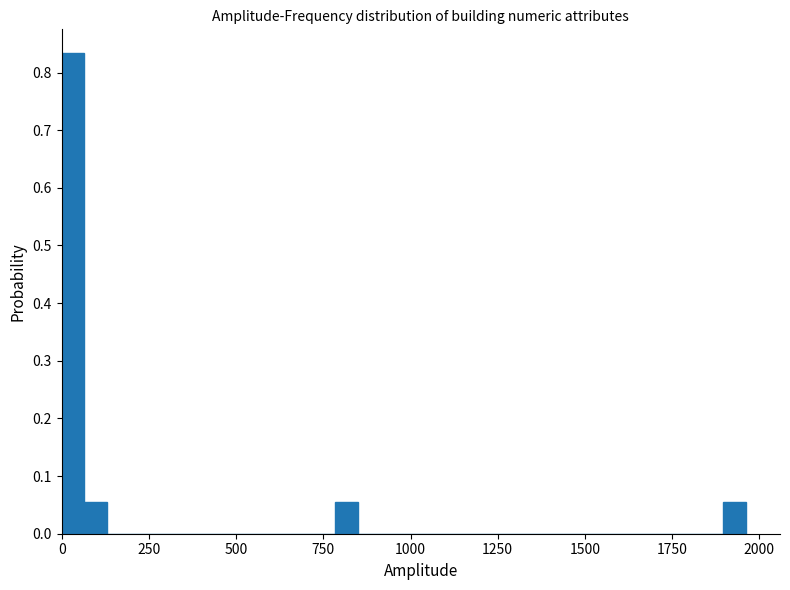

Around what value on the x-axis is the tallest bar? Give the approximate position of its centre, as read against the axis.

50